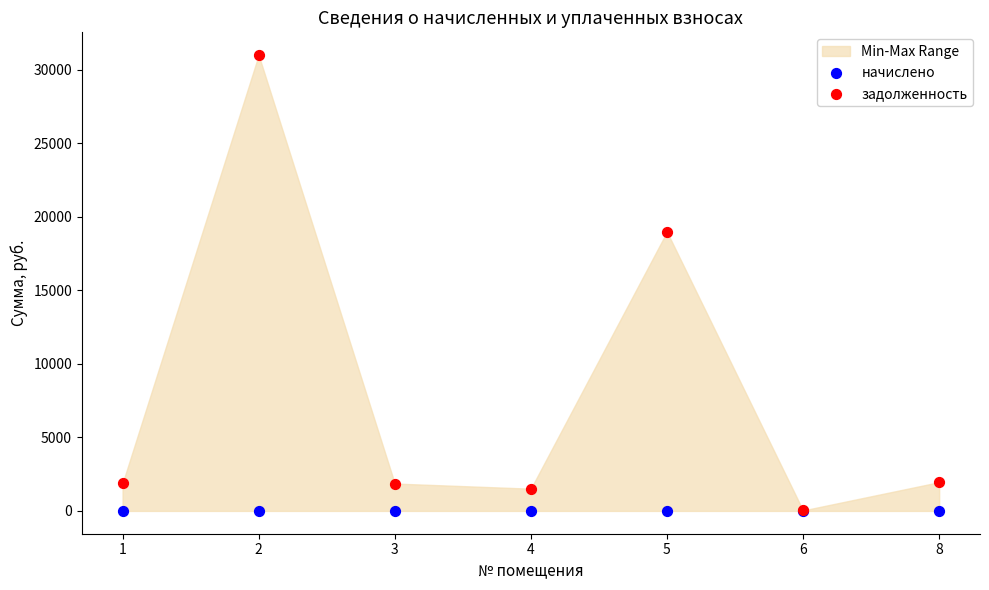

In the задолженность series, what Y value is closest to 15518?

18986.7